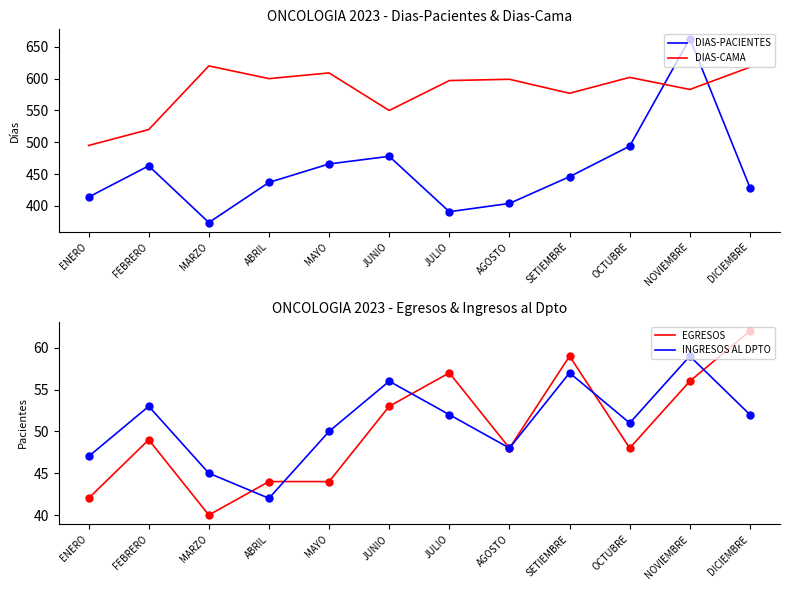

What position from the right is JULIO?

6